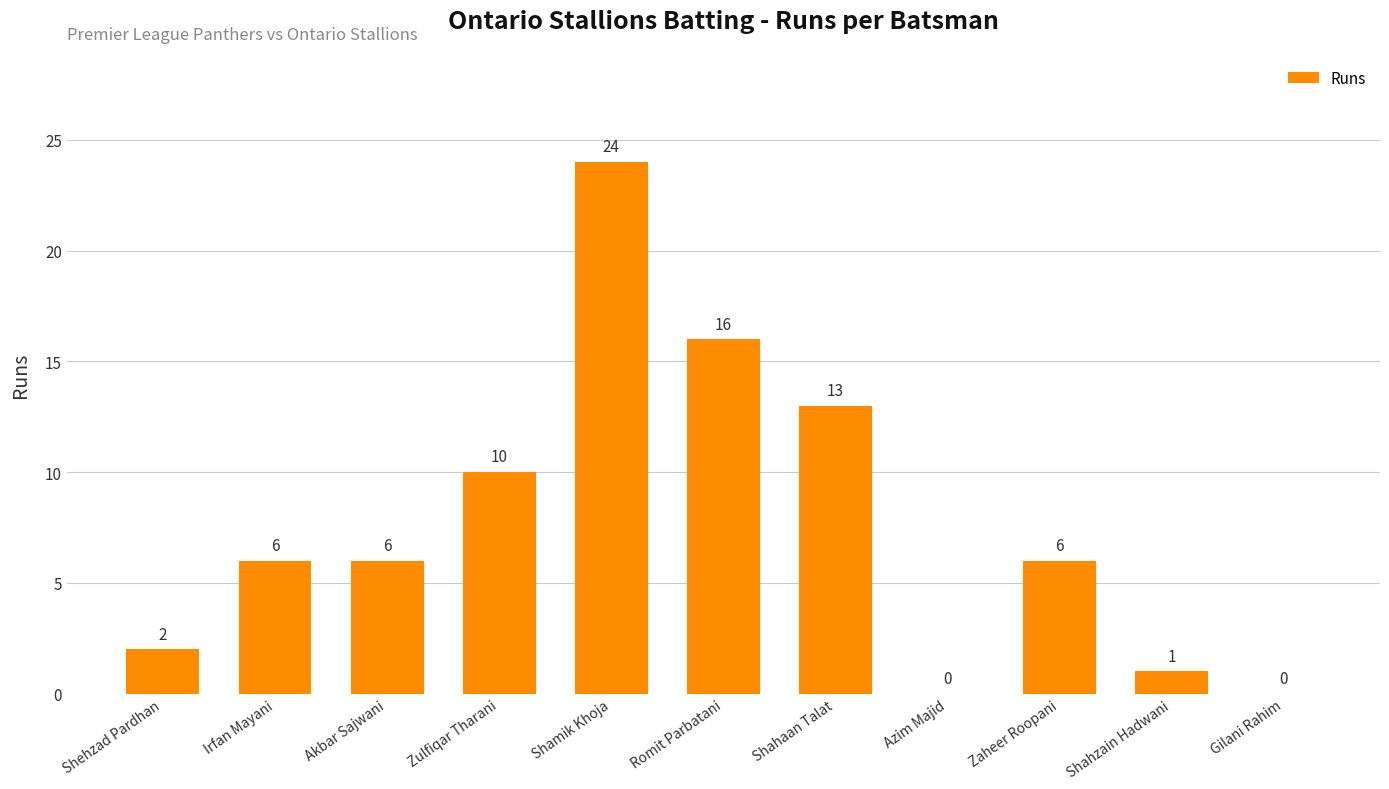

Is it true that the value at Akbar Sajwani is 6?

True